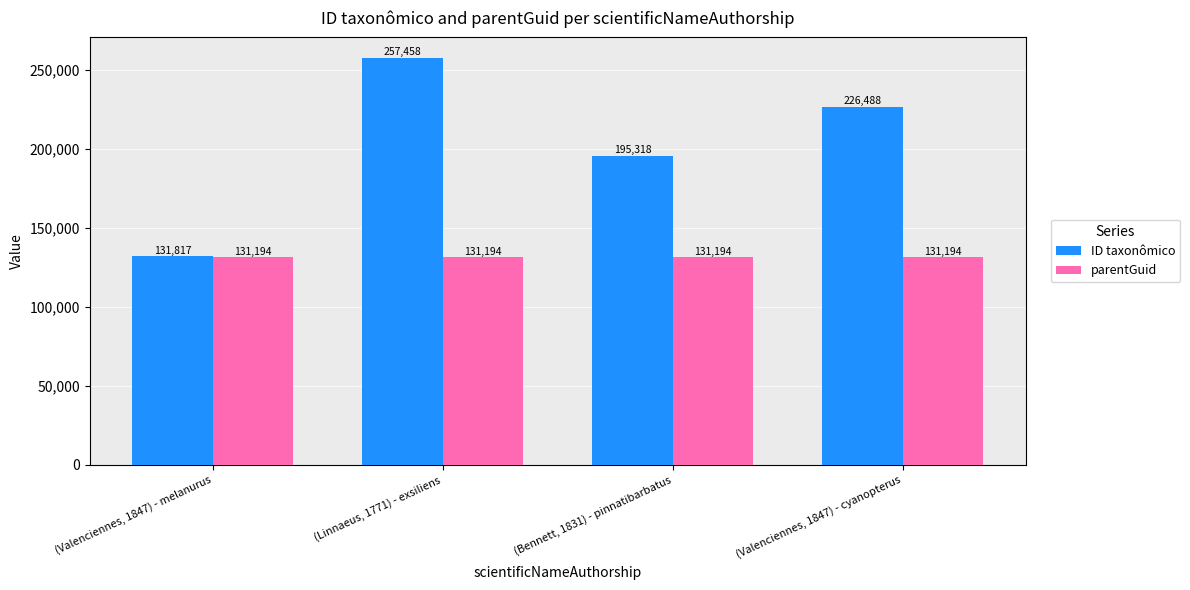

Reading left to right, extract all data points from this chart.

ID taxonômico: 131817	257458	195318	226488
parentGuid: 131194	131194	131194	131194